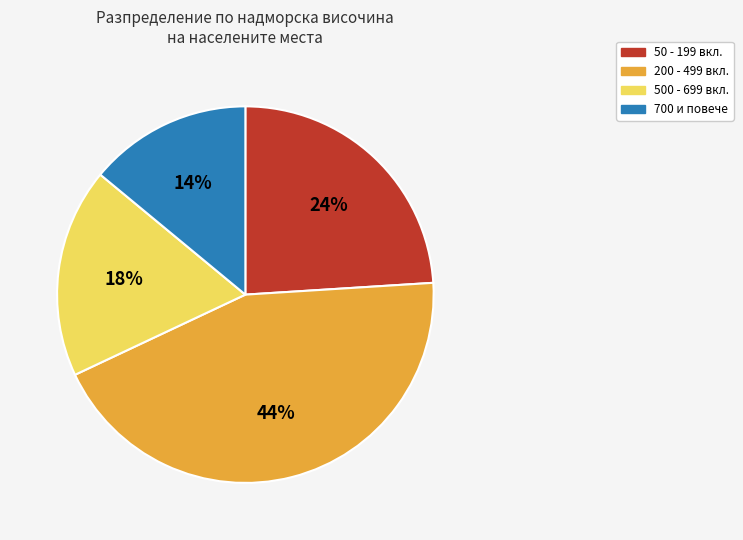

To the nearest percent, what is the average slice percentage?

25%